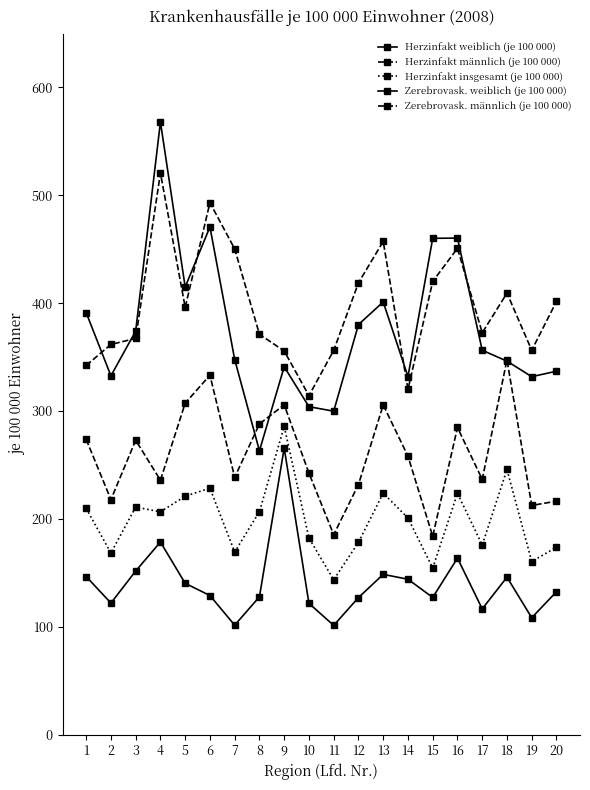

What is the sum of all Herzinfakt insgesamt (je 100 000) values?

3968.4